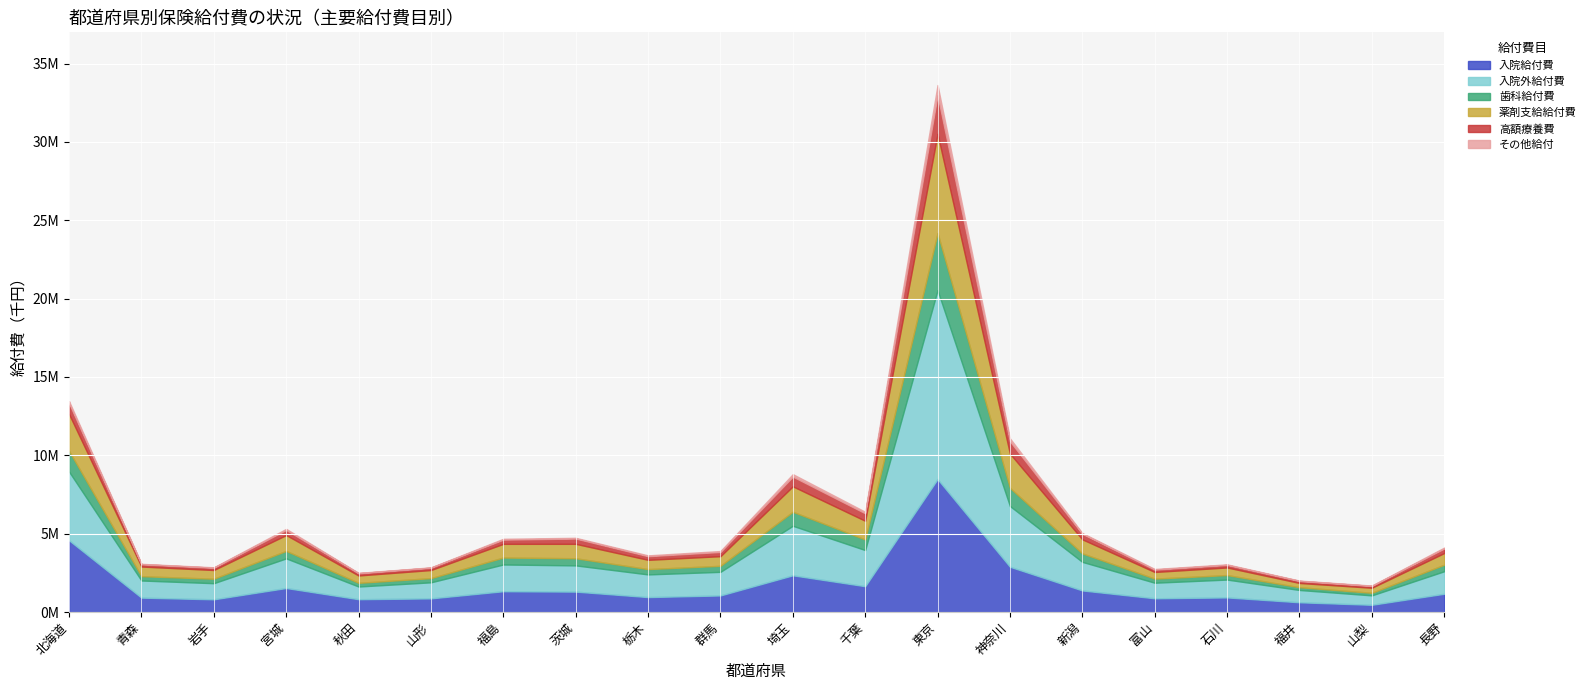

At which category is the sum across all series the highest?

東京